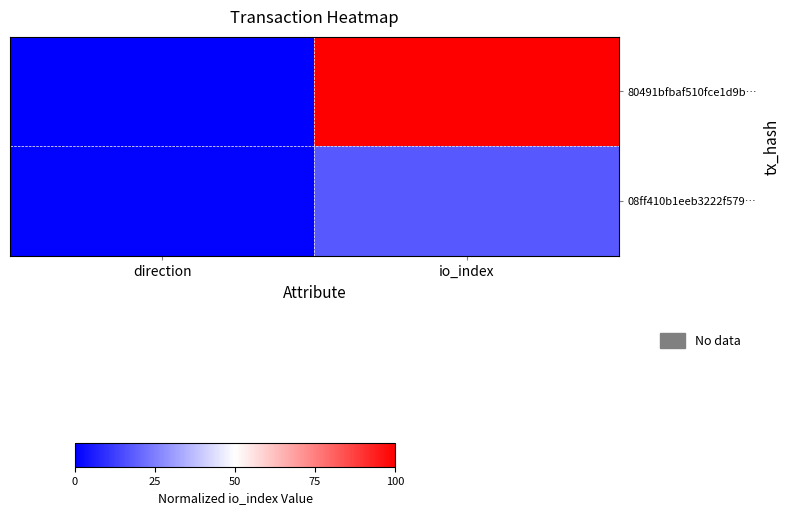

Which has a higher value, io_index or direction?

io_index